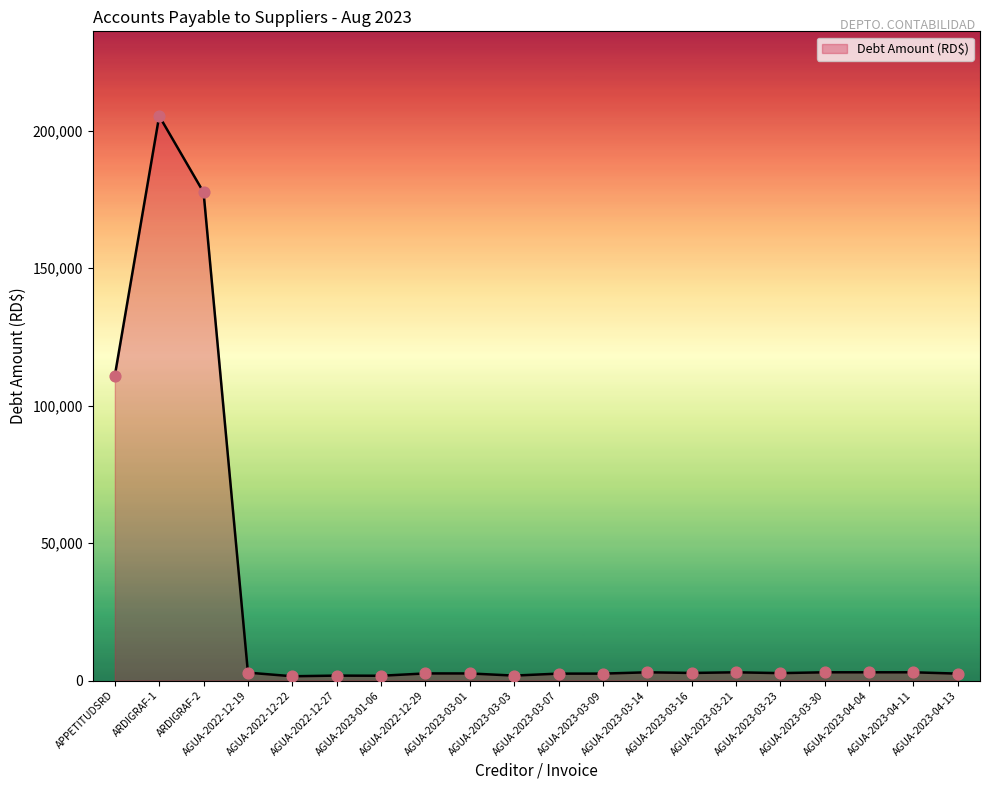

What is the greatest value displayed?

205320.0